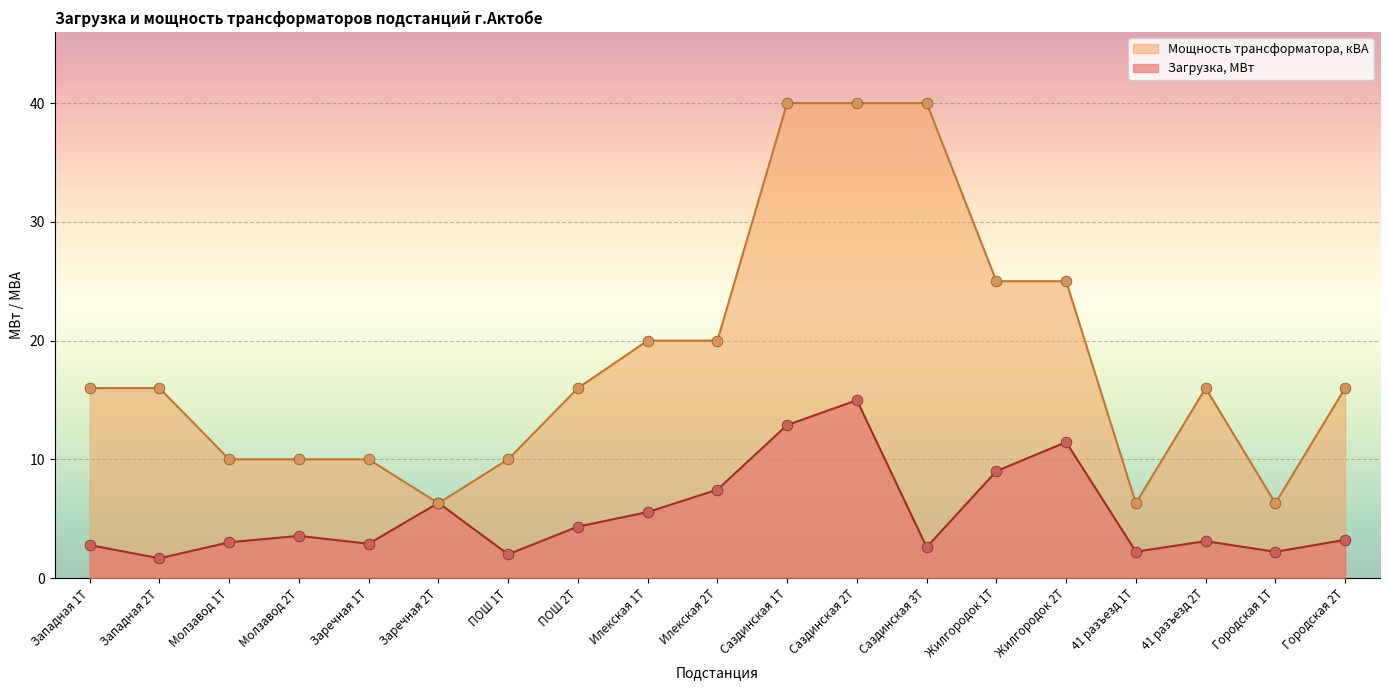

Which series has the widest spread of Y values?

Мощность трансформатора, кВА